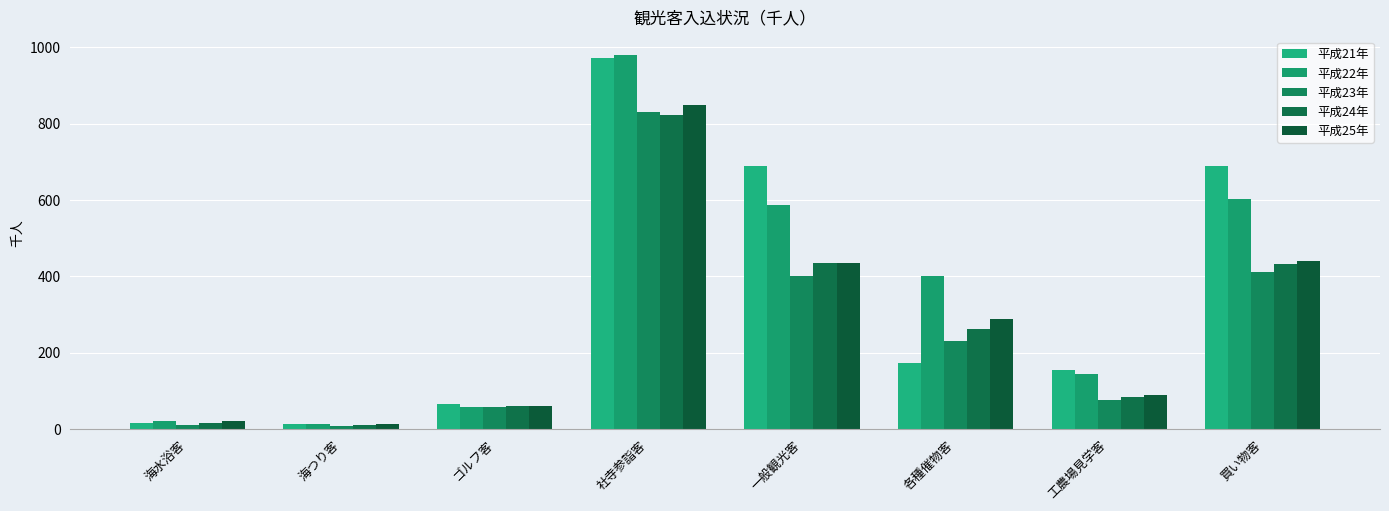

Does the chart contain any negative values?

No